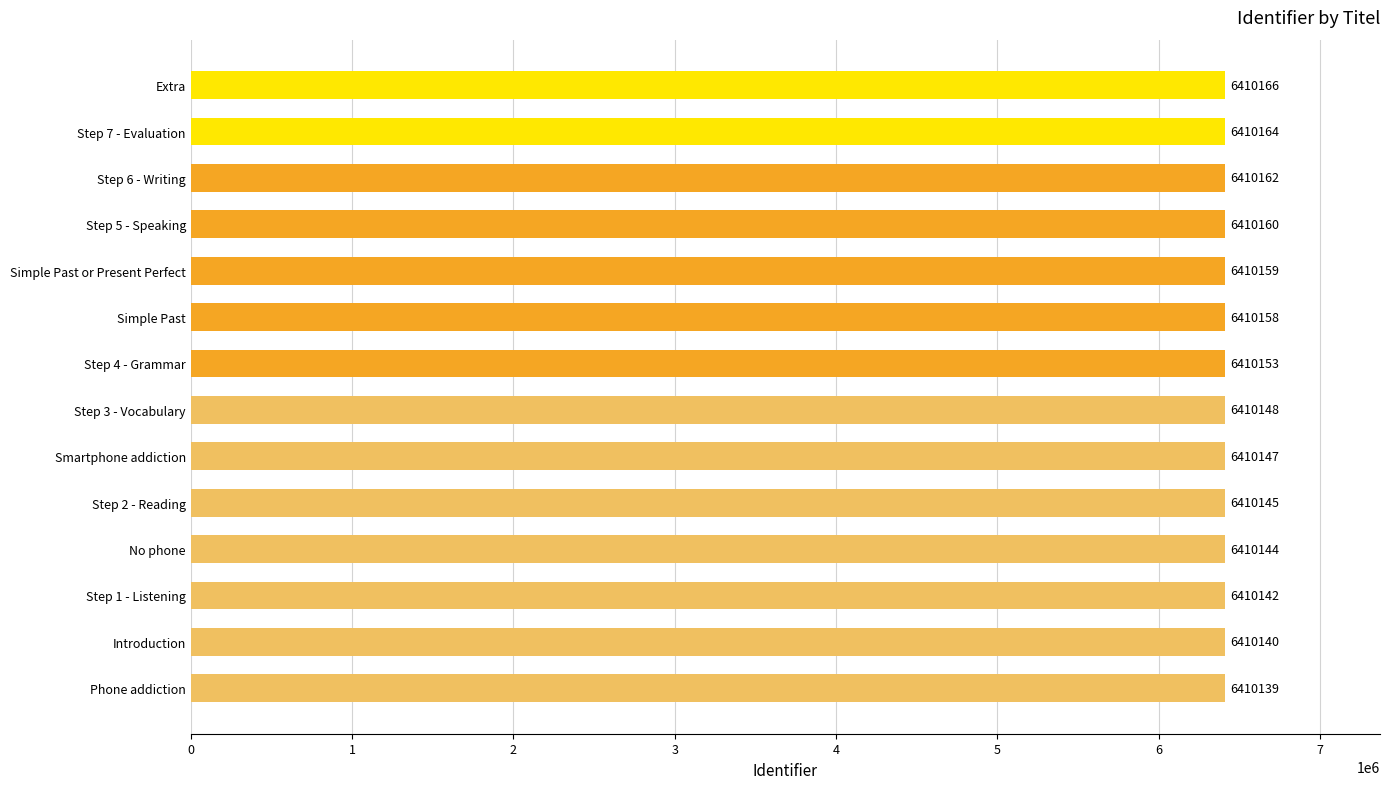

What is the label of the 5th bar from the bottom?

Step 2 - Reading